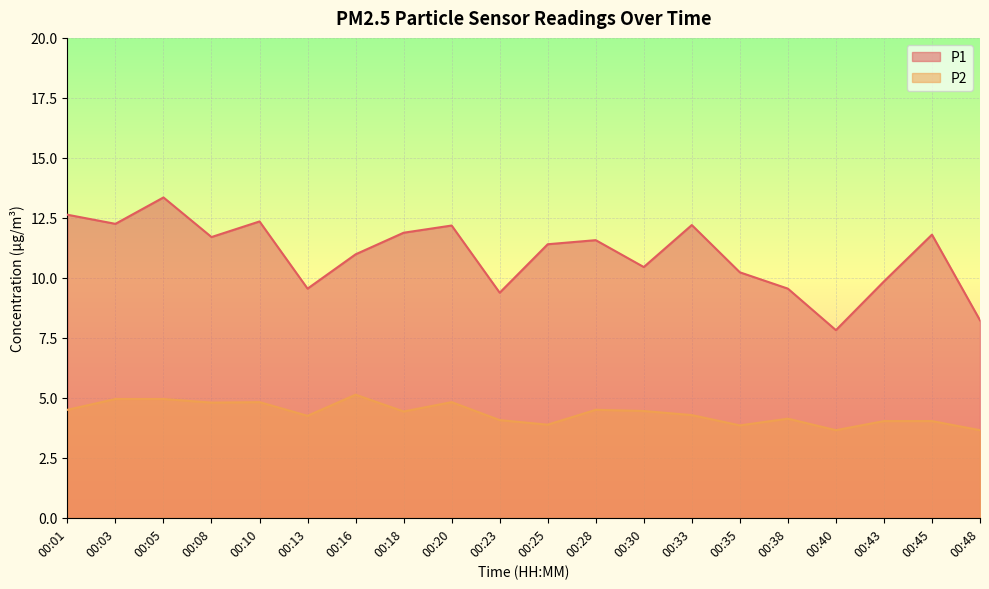

True or false: P1 and P2 intersect in this chart.

False